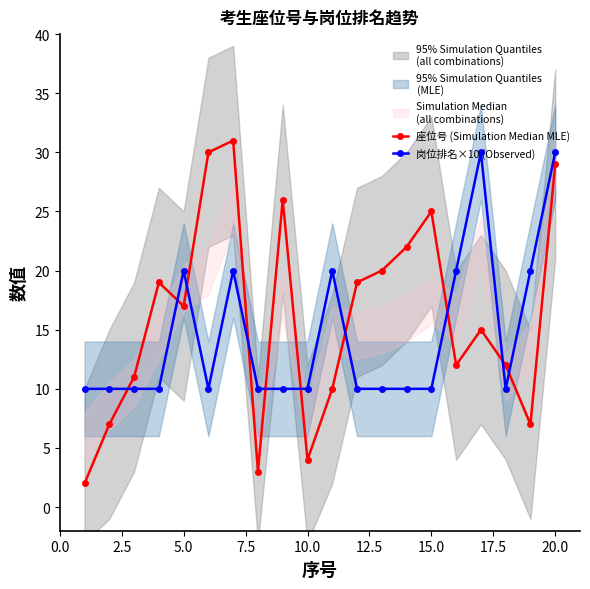

What is the difference between the maximum and minimum values in the 座位号 (Simulation Median MLE) series?

29